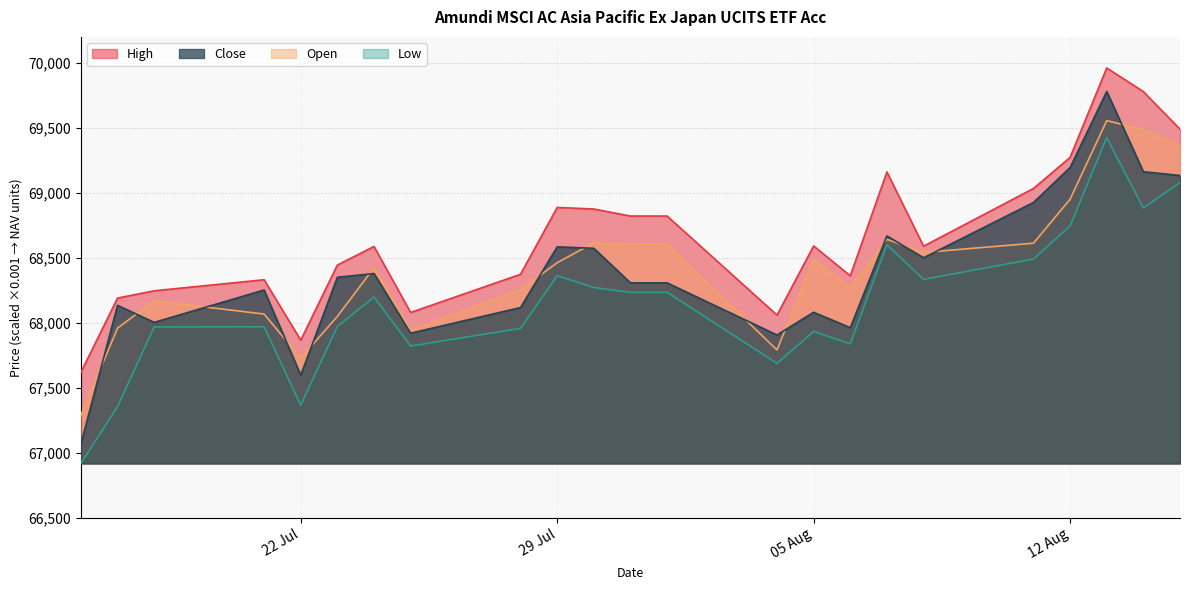

What is the difference between the highest and lowest values at 01.08.2025?

587